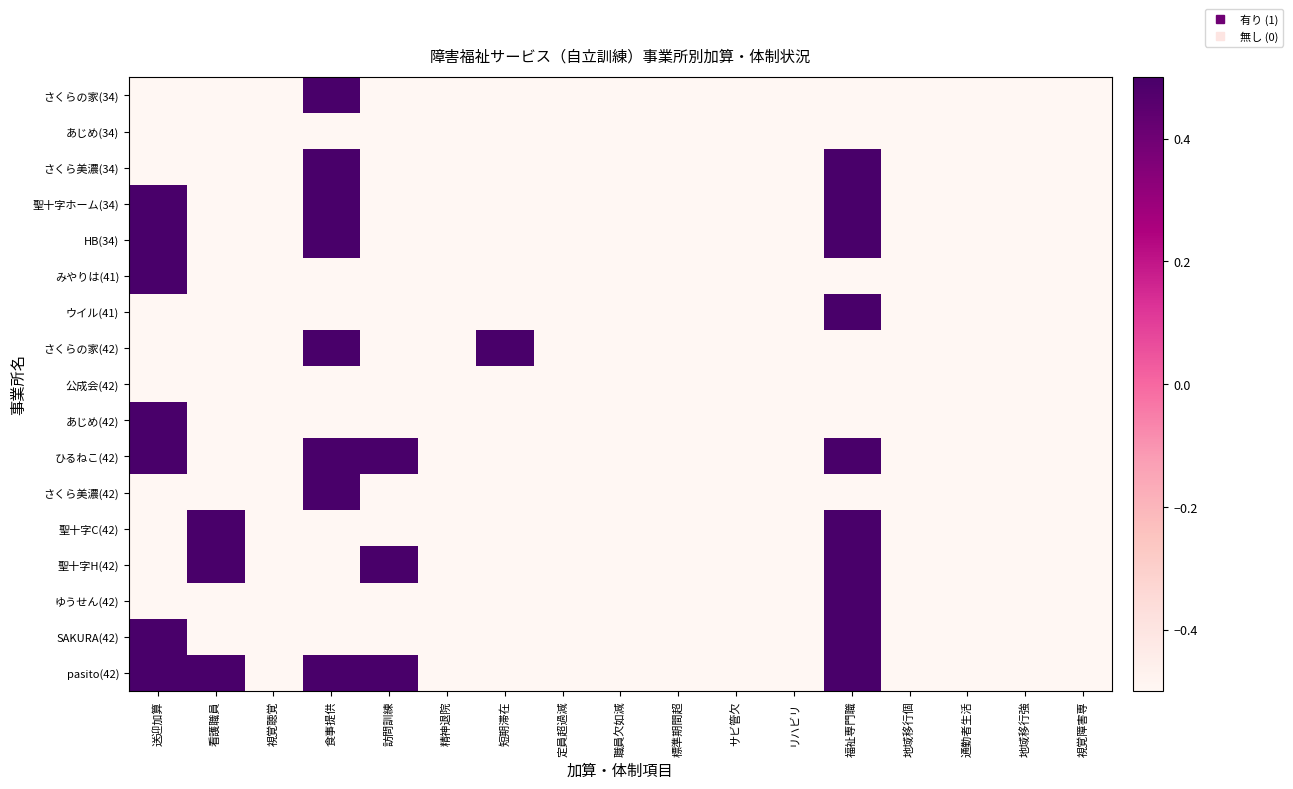

Rank the series at 食事提供 from highest to lowest value.

さくらの家(34), さくら美濃(34), 聖十字ホーム(34), HB(34), さくらの家(42), ひるねこ(42), さくら美濃(42), pasito(42), あじめ(34), みやりは(41), ウイル(41), 公成会(42), あじめ(42), 聖十字C(42), 聖十字H(42), ゆうせん(42), SAKURA(42)